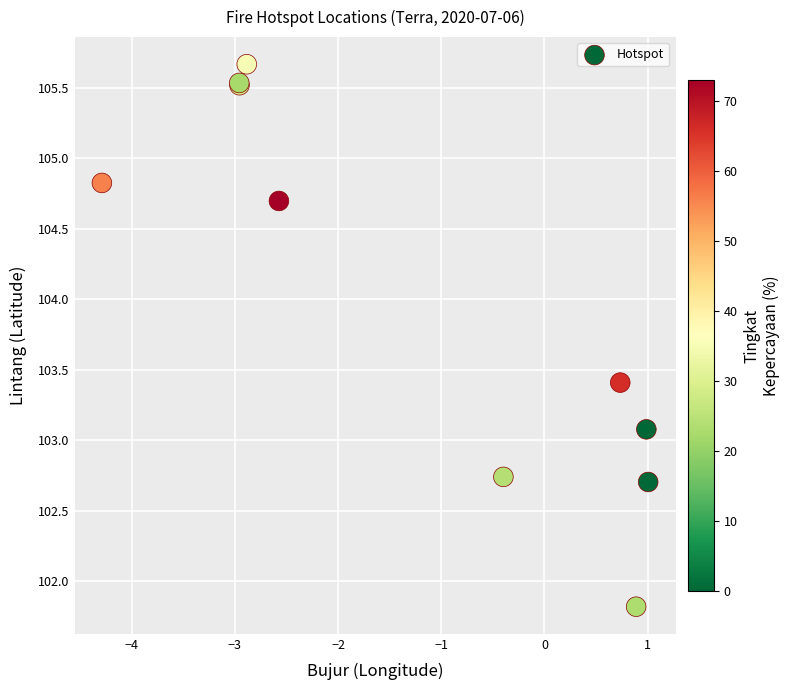

What Y value in the scatter plot is closest to 103?

103.1